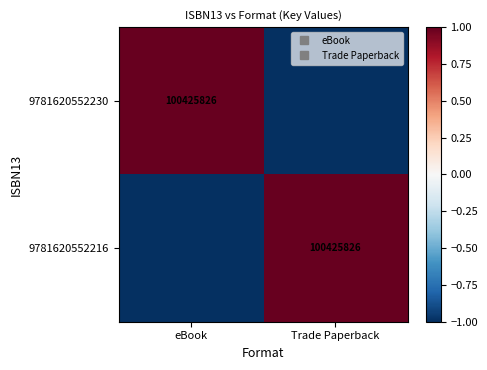

What is the difference between the maximum and minimum values in the 9781620552216 series?

2